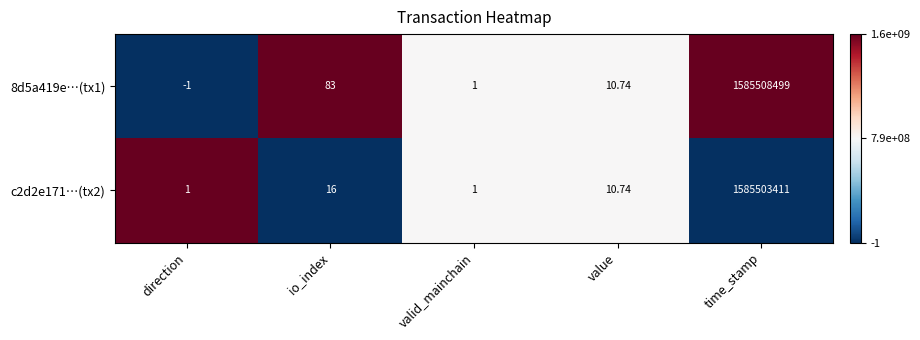

Which category has the highest value in the c2d2e171…(tx2) series?

time_stamp